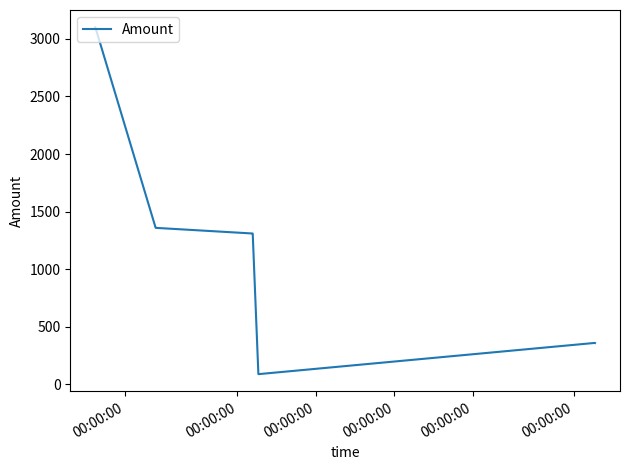

What is the minimum value shown in the chart?

89